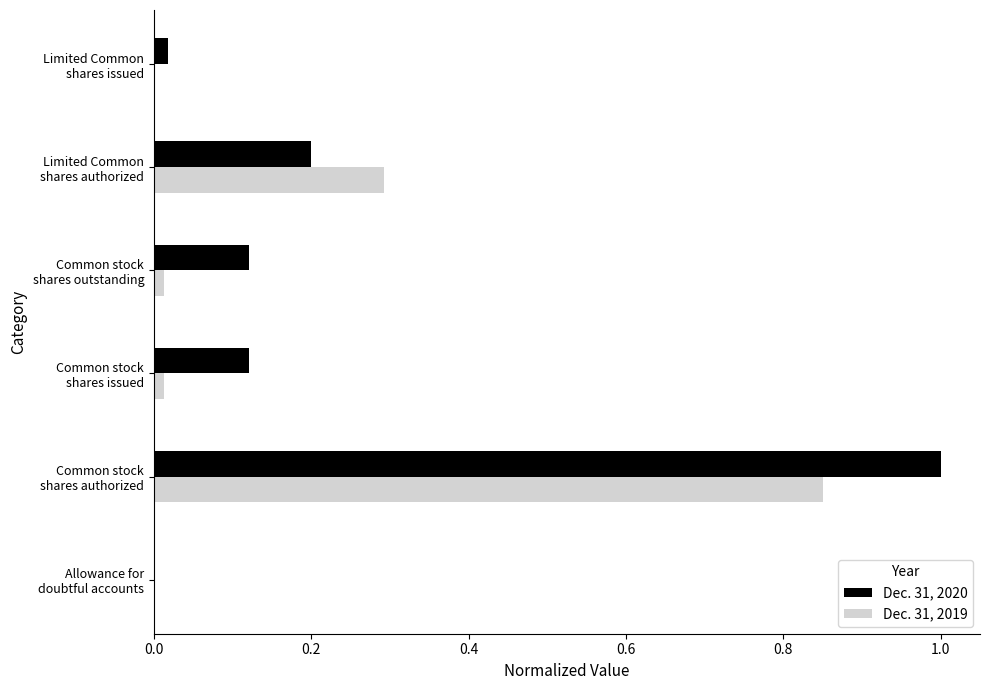

Which series has the widest spread of values?

Dec. 31, 2020